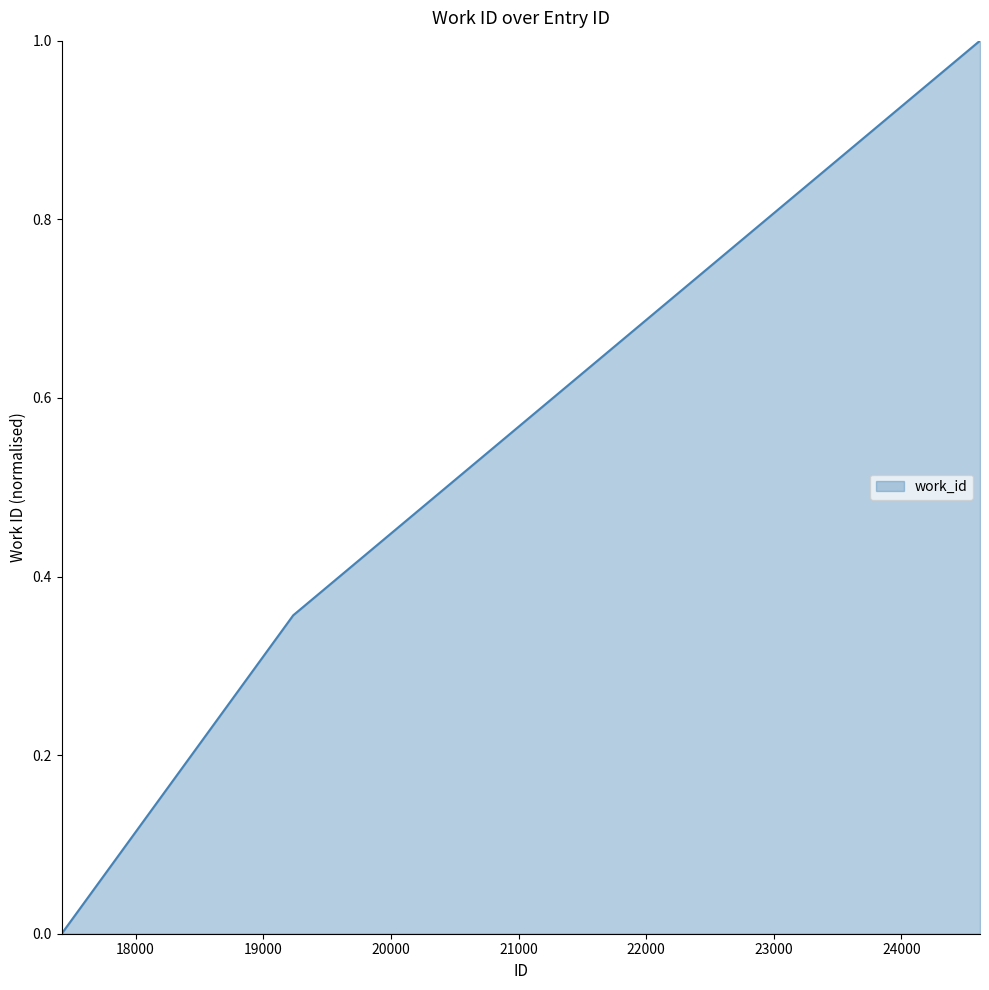

What is the sum of all values?

1.4